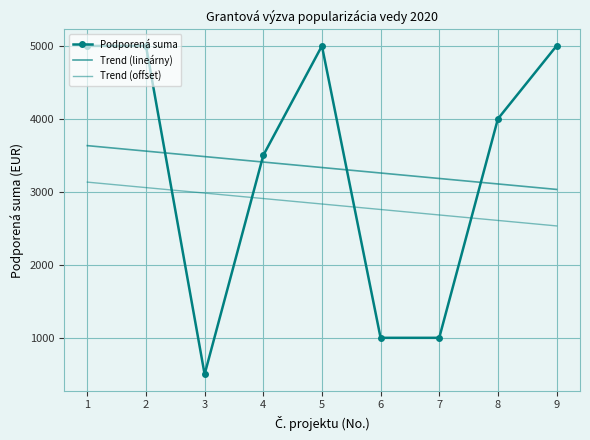

The value of Trend (offset) at 9 is 2533.3. True or false?

True